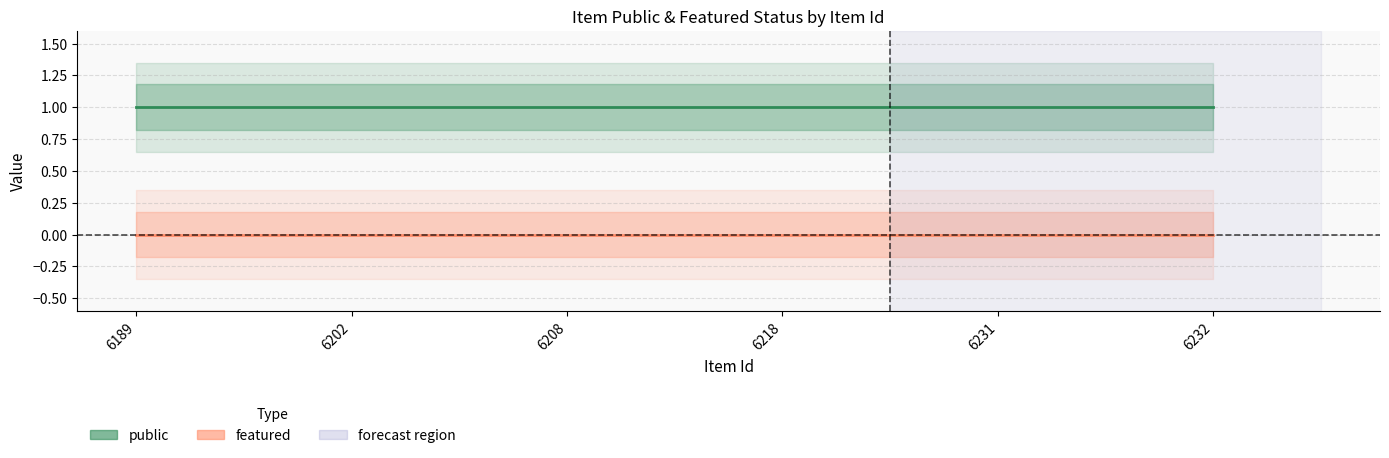

List the labels in order of featured value, smallest first.

6189, 6202, 6208, 6218, 6231, 6232